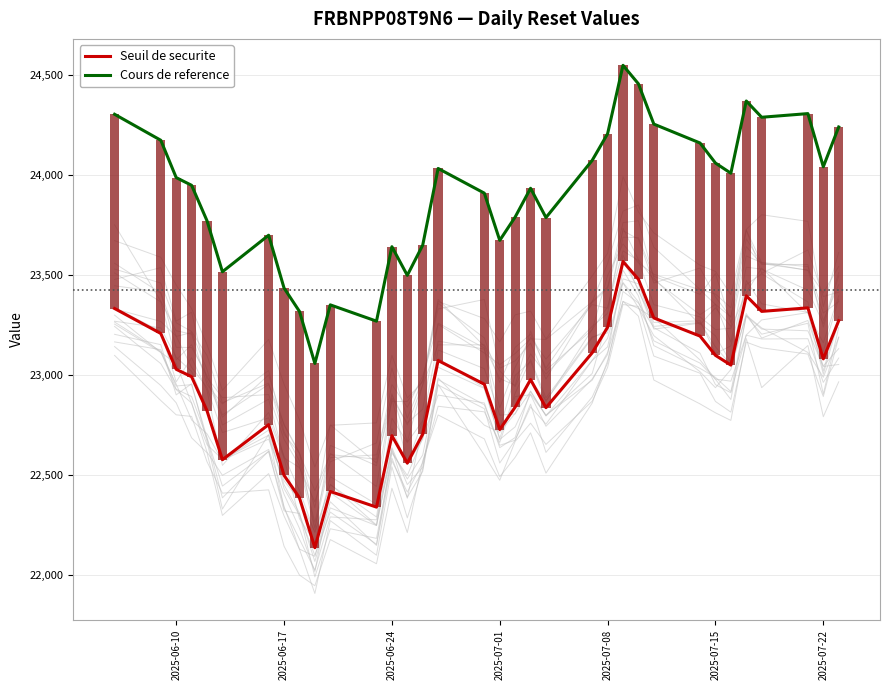

What is the minimum value shown in the chart?

22135.1